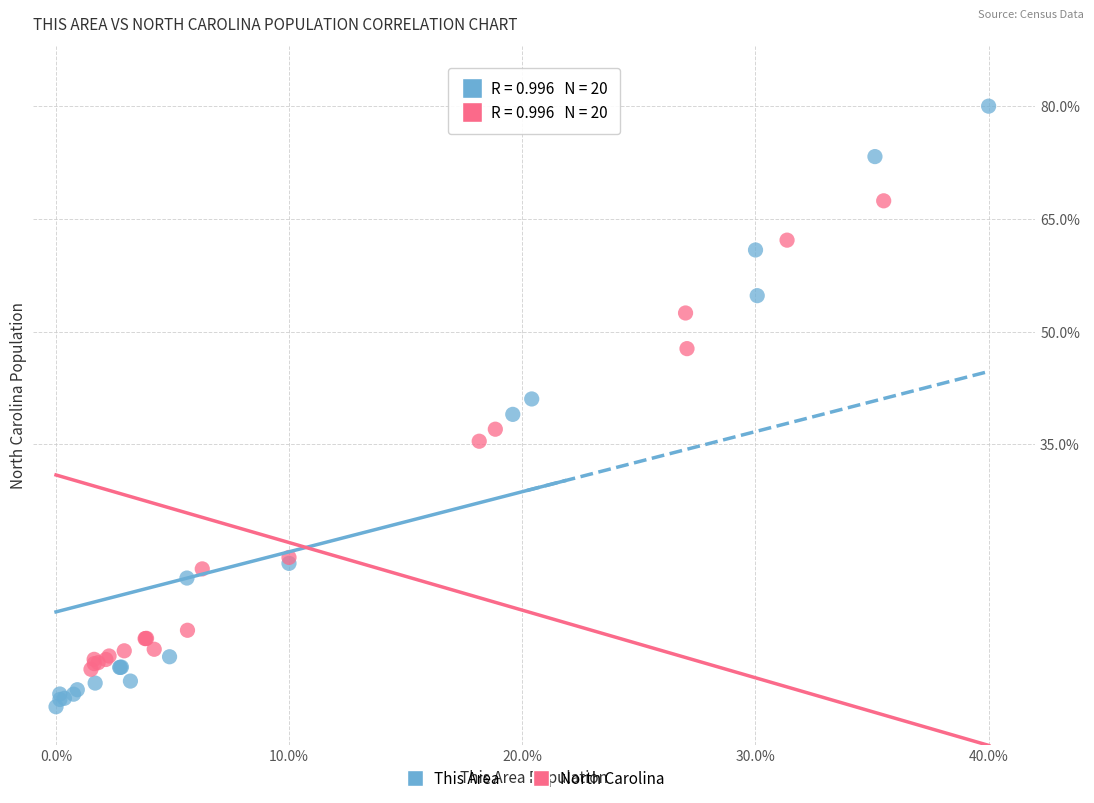

Which series contains the highest Y value?

This Area